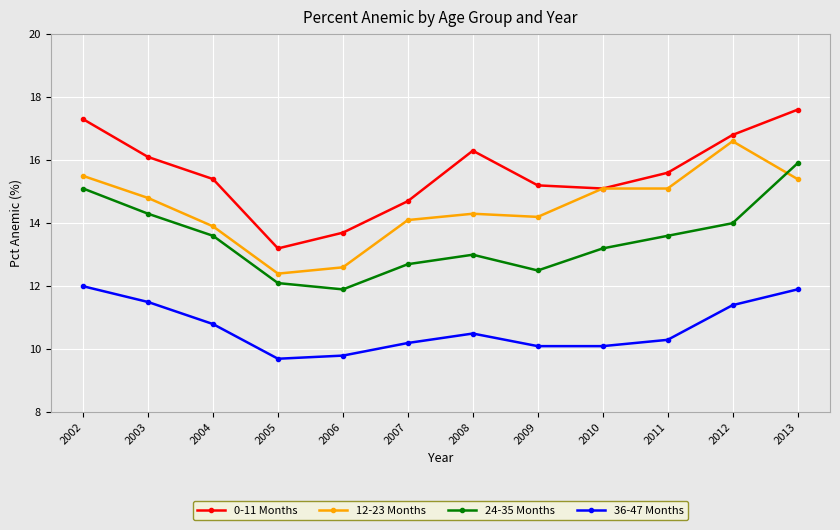

The 24-35 Months series shows 12.7 at 2007. True or false?

True